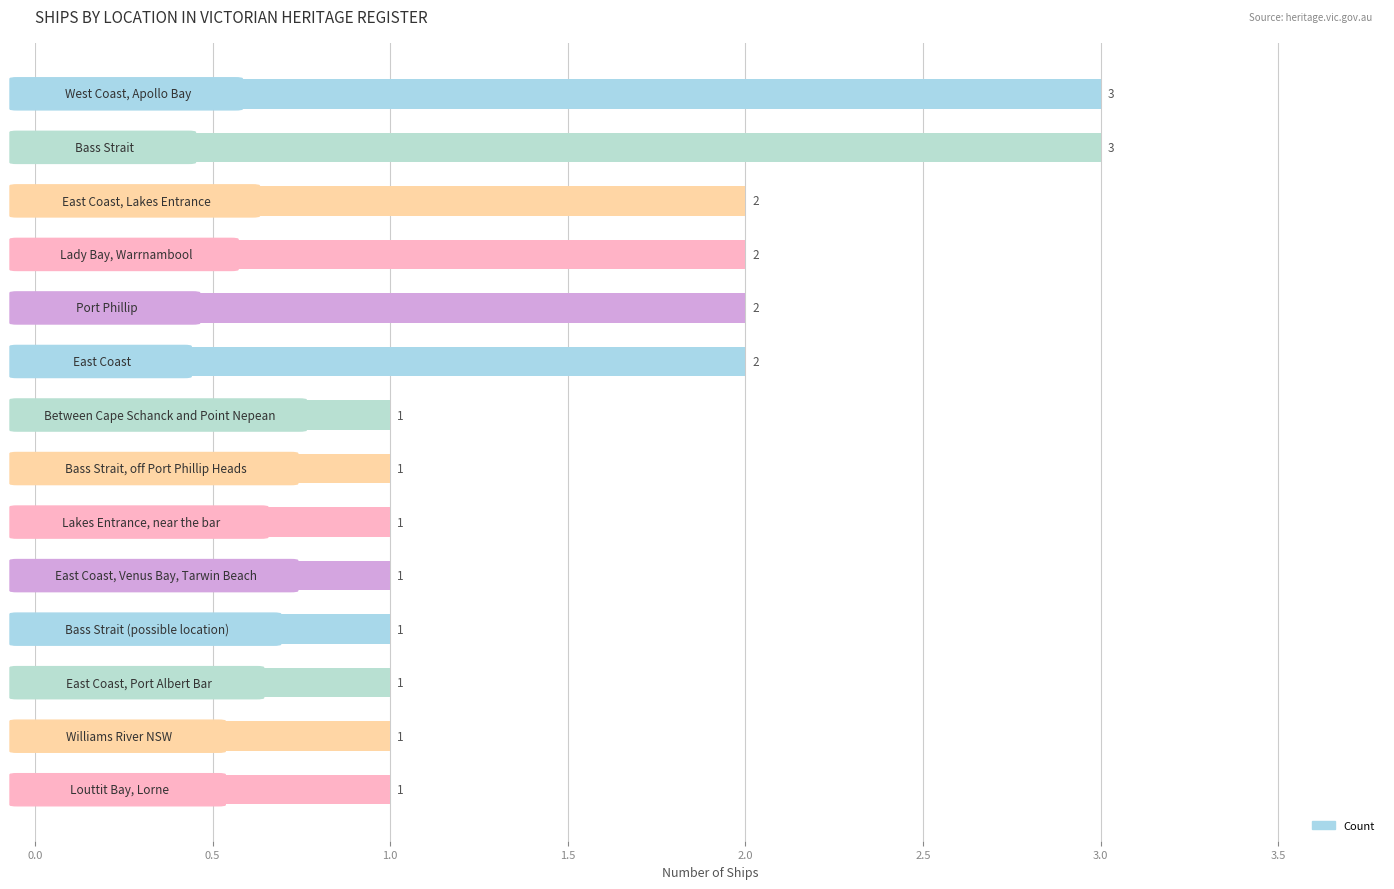

How many values exceed 1?

6